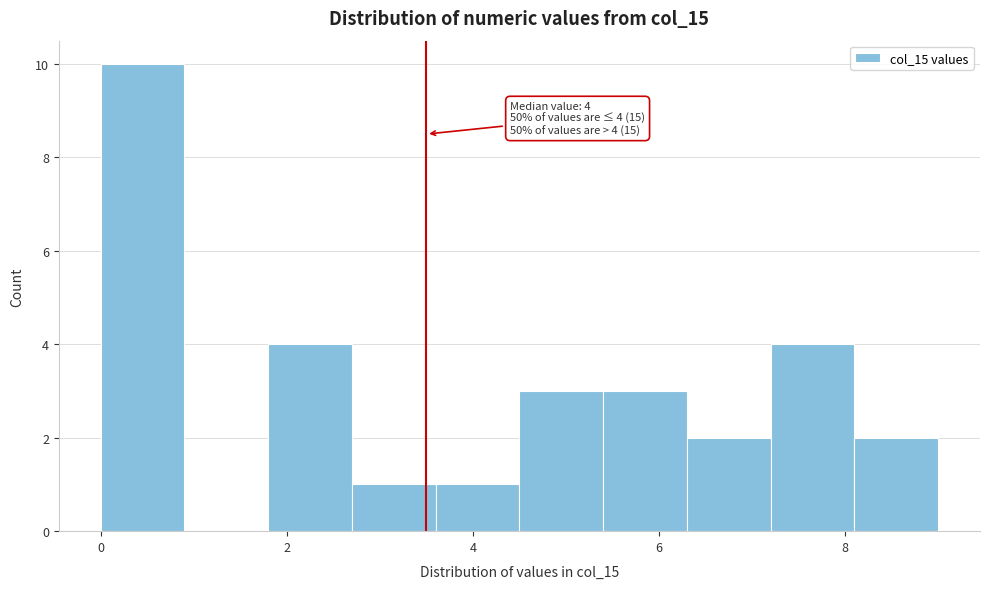

Which range on the x-axis has the tallest bar?

0.0 to 0.9